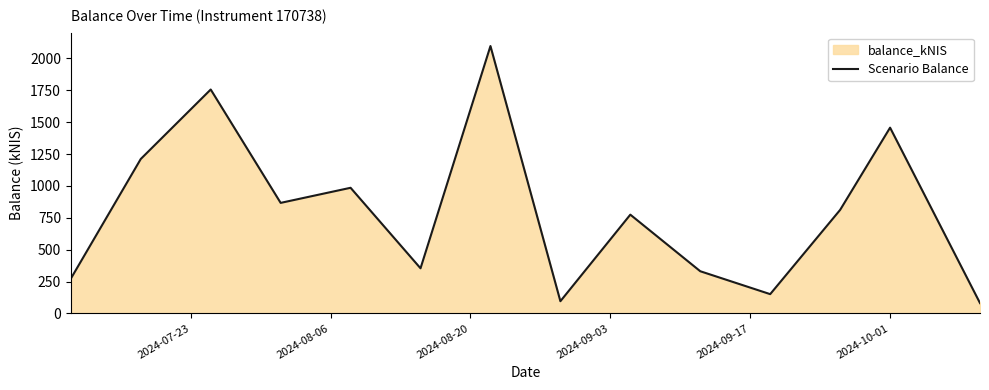

What is the maximum value shown in the chart?

2096.6